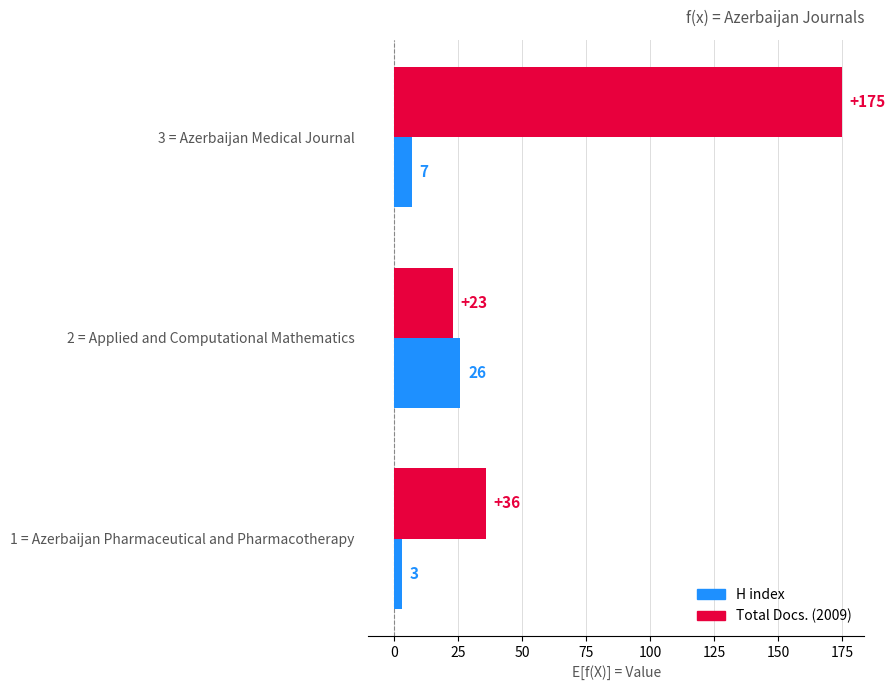

What is the maximum value shown in the chart?

175